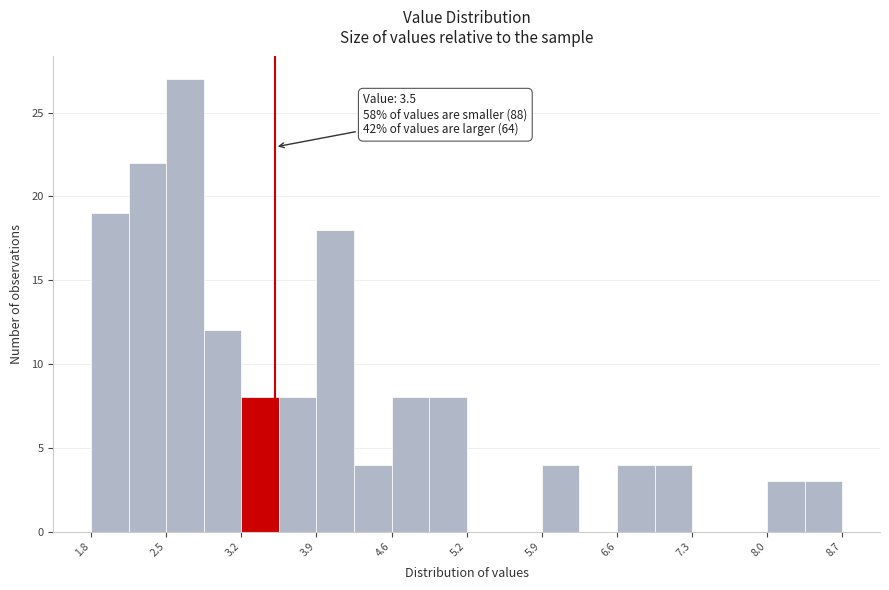

Read against the x-axis, roughly where is the centre of the tallest bar?

2.7